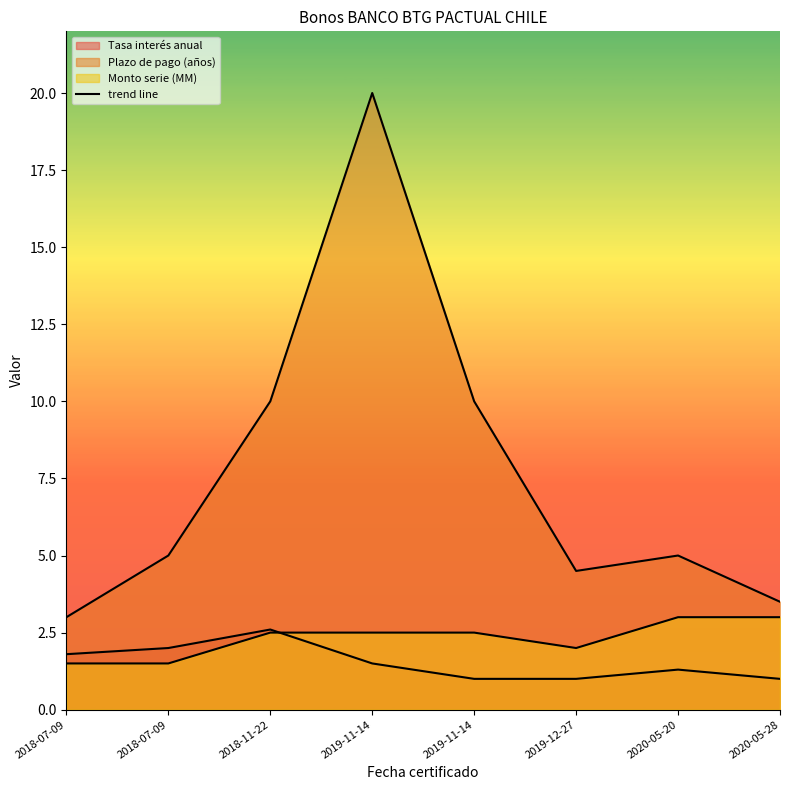

Reading left to right, transcribe all the data shown in this chart.

Tasa interés anual: 1.8	2.0	2.6	1.5	1.0	1.0	1.3	1.0
Plazo de pago (años): 3.0	5.0	10.0	20.0	10.0	4.5	5.0	3.5
Monto serie (MM): 1.5	1.5	2.5	2.5	2.5	2.0	3.0	3.0